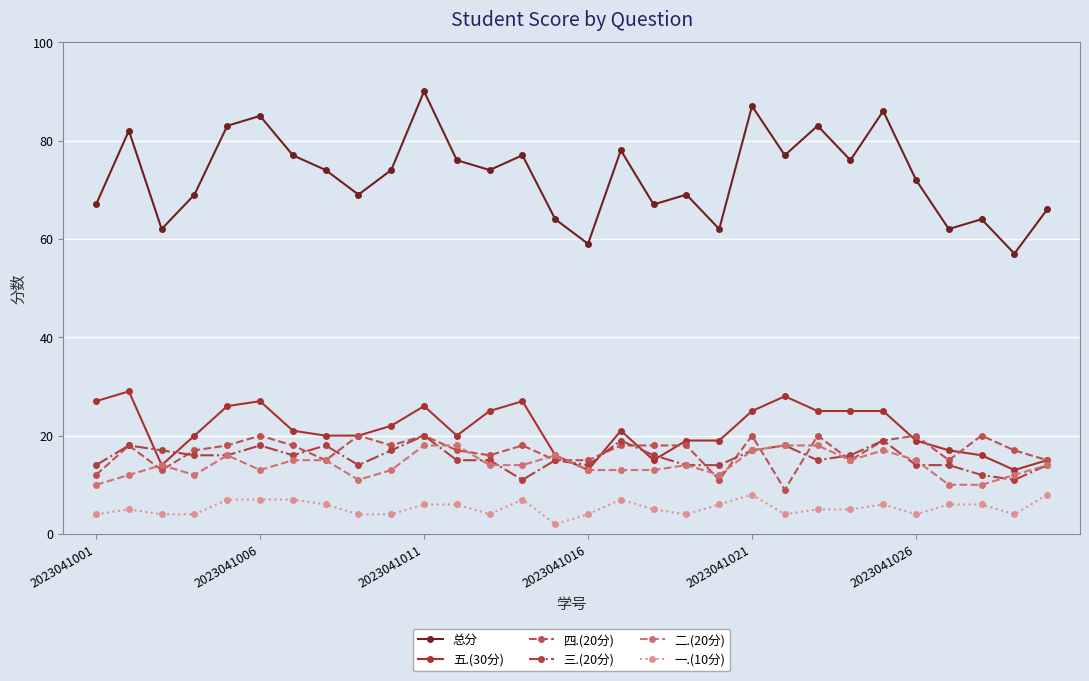

What is the minimum value shown in the chart?

2